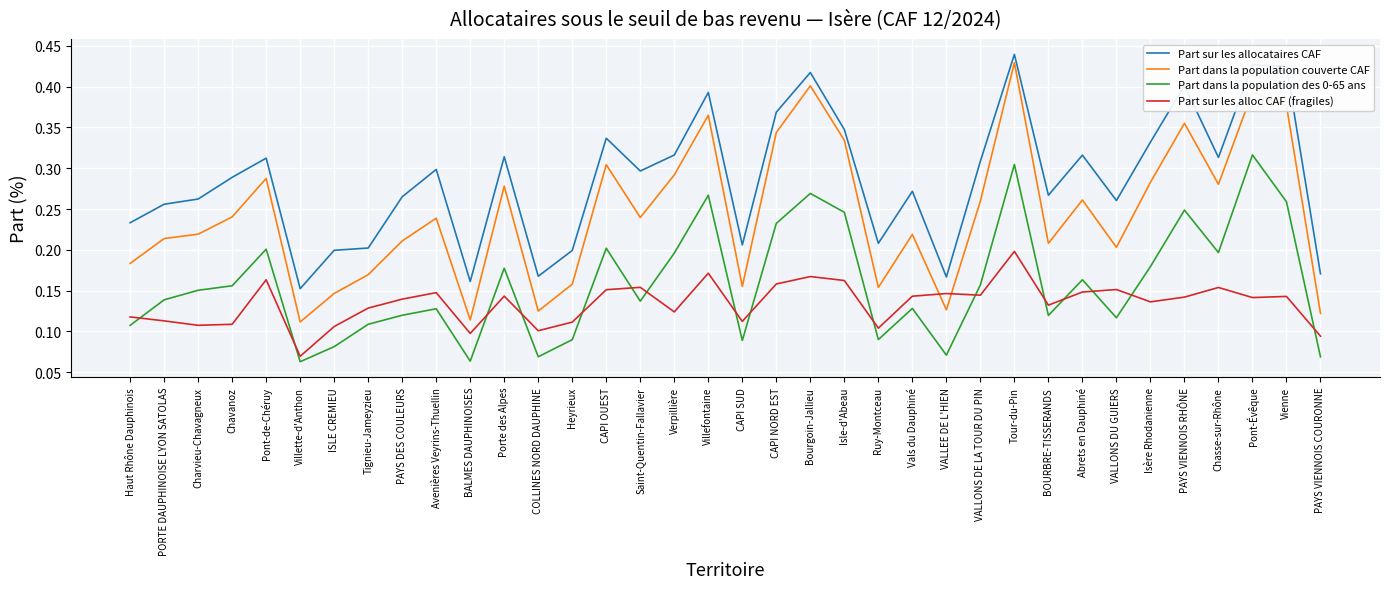

The value of Part sur les allocataires CAF at Heyrieux is 0.3. True or false?

False